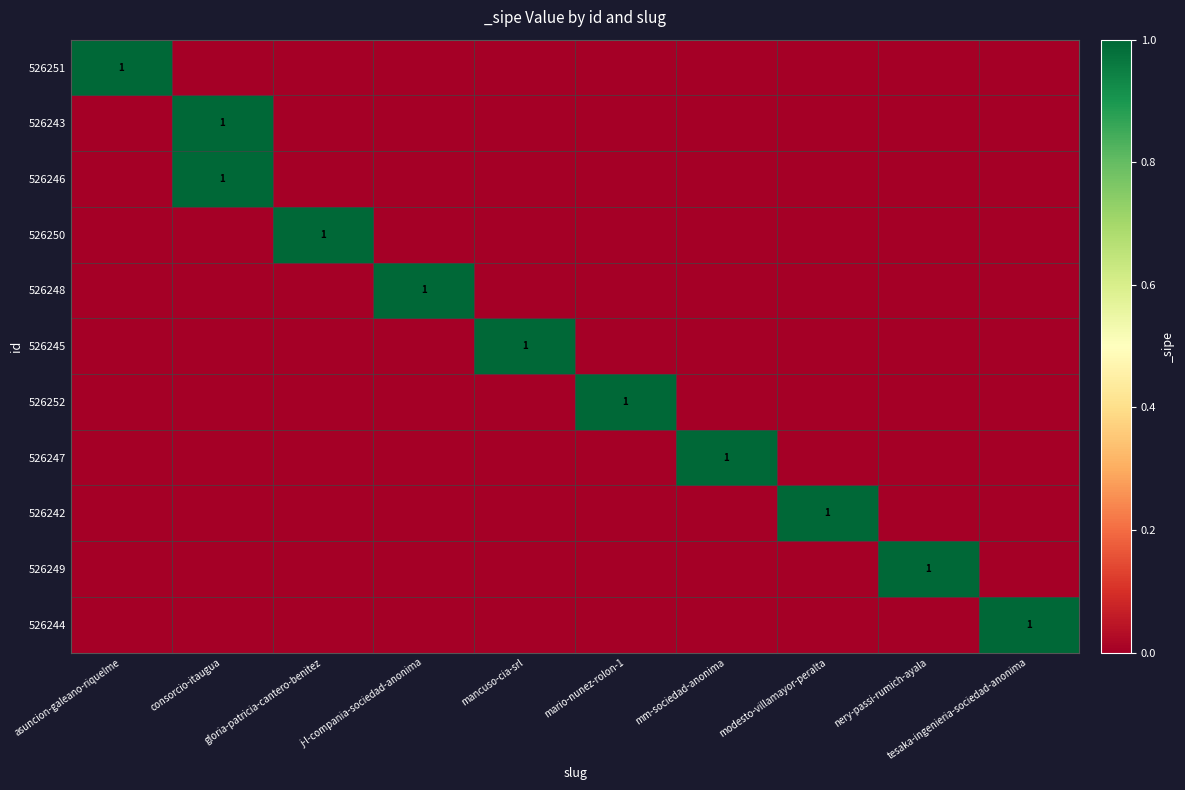

How many values in the 526248 series exceed 0?

1